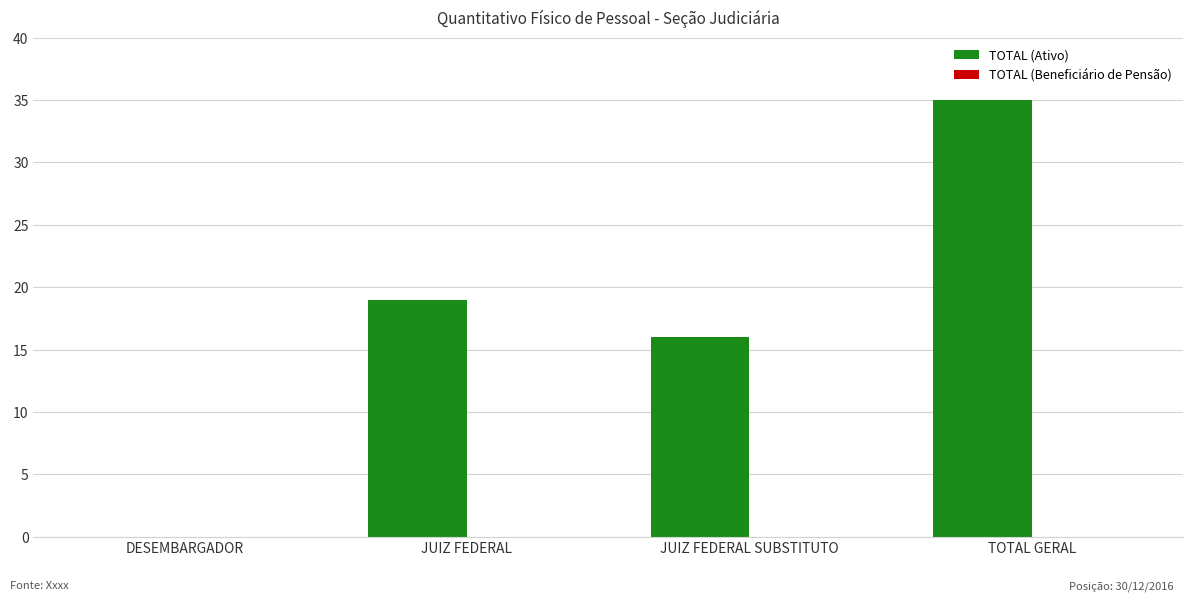

Reading right to left, what are all the values shown in this chart?

TOTAL GERAL=35	JUIZ FEDERAL SUBSTITUTO=16	JUIZ FEDERAL=19	DESEMBARGADOR=0